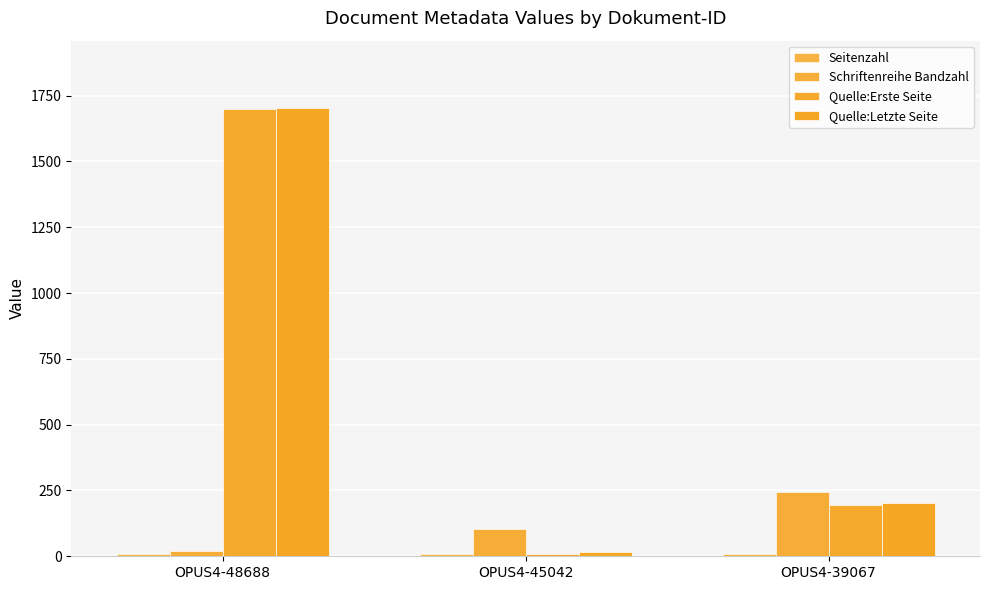

At how many categories does at least one series exceed 1280?

1